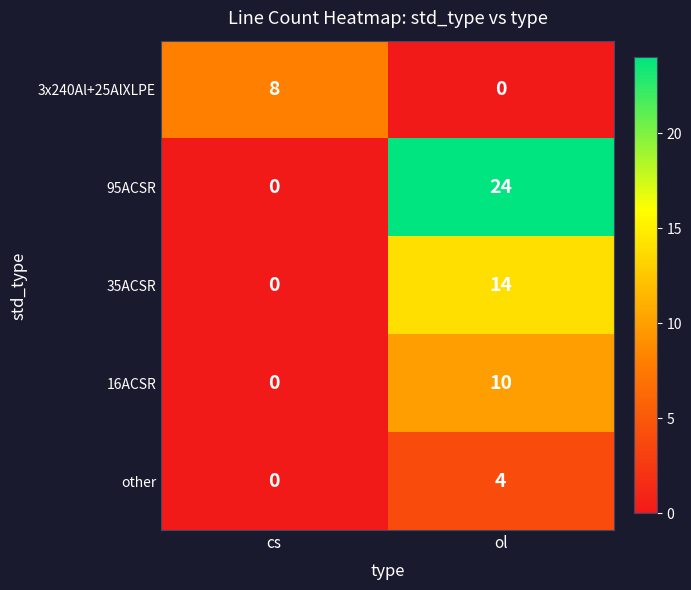

Reading right to left, list all the values displayed in this chart.

3x240Al+25AlXLPE: 0	8
95ACSR: 24	0
35ACSR: 14	0
16ACSR: 10	0
other: 4	0